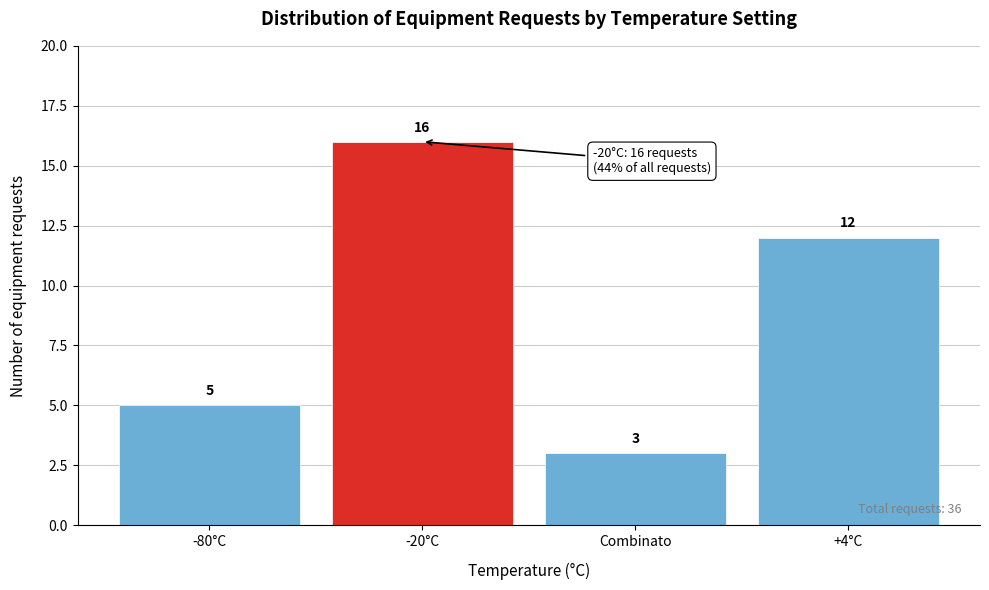

Reading left to right, list all the values displayed in this chart.

5	16	3	12